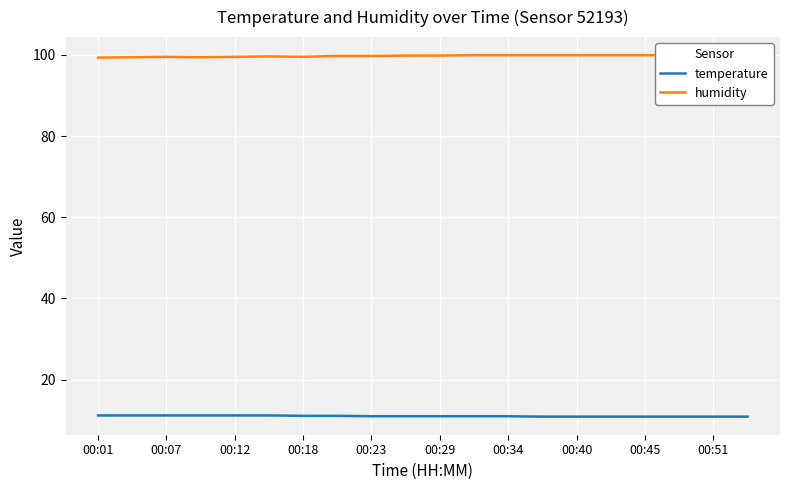

What is the smallest value displayed?

10.9